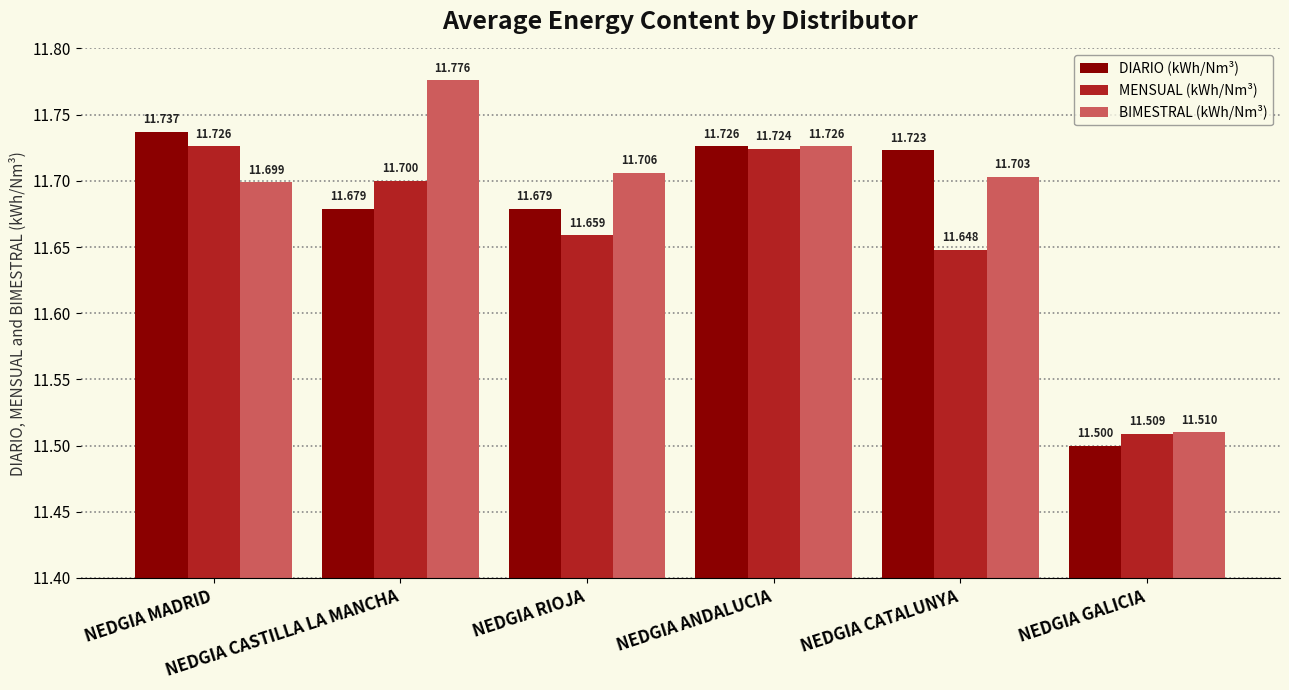

What is the label of the 5th bar from the right?

NEDGIA CASTILLA LA MANCHA